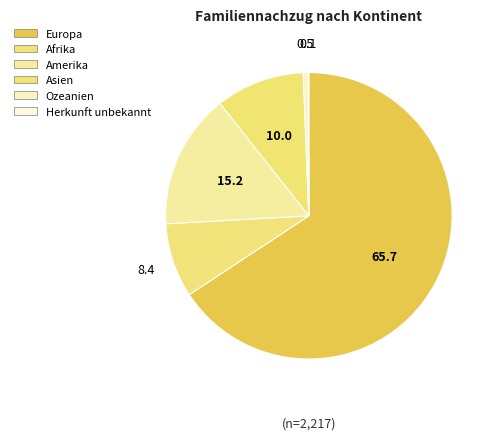

To the nearest percent, what is the difference between the largest and smallest slice percentages?

66%